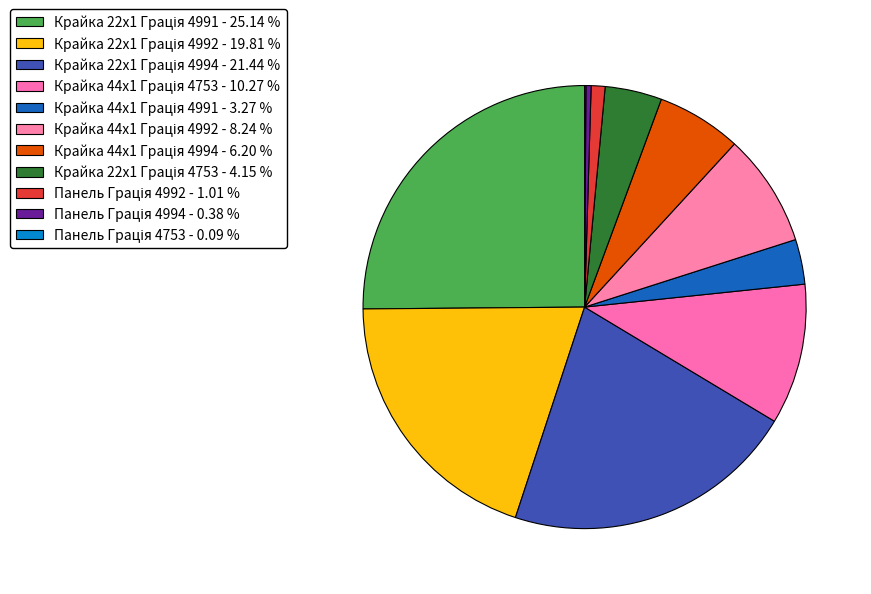

Is Крайка 44x1 Грація 4992 the majority of the pie?

No